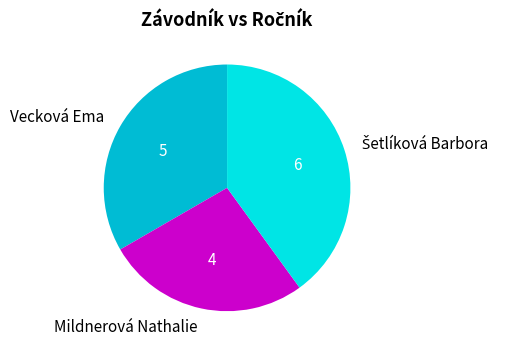

Between Mildnerová Nathalie and Vecková Ema, which is larger?

Vecková Ema